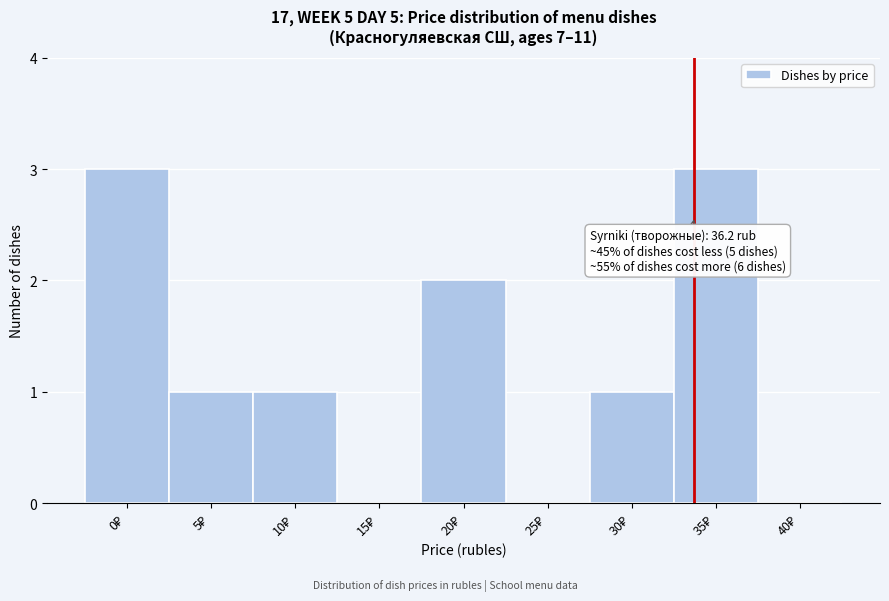

What is the greatest value displayed?

3